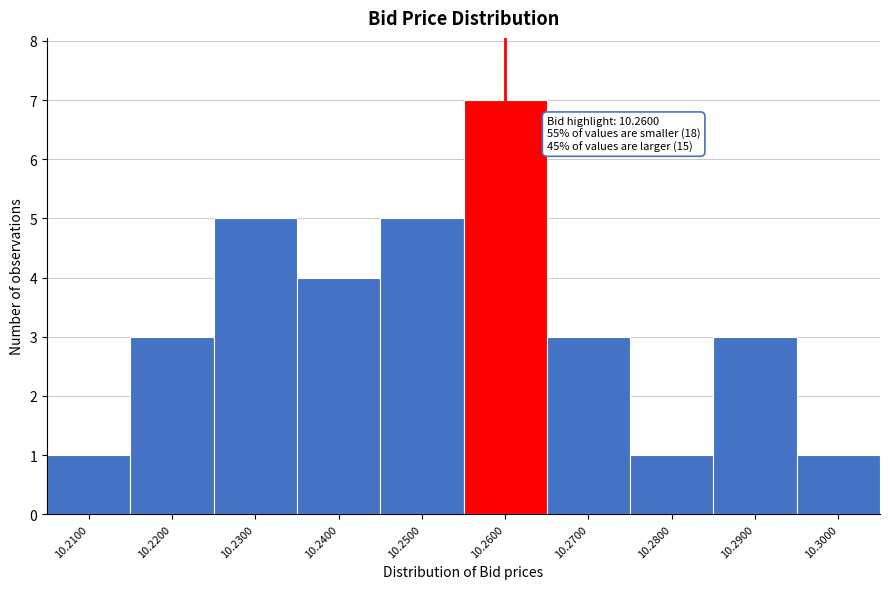

Which range on the x-axis has the tallest bar?

10.255 to 10.265